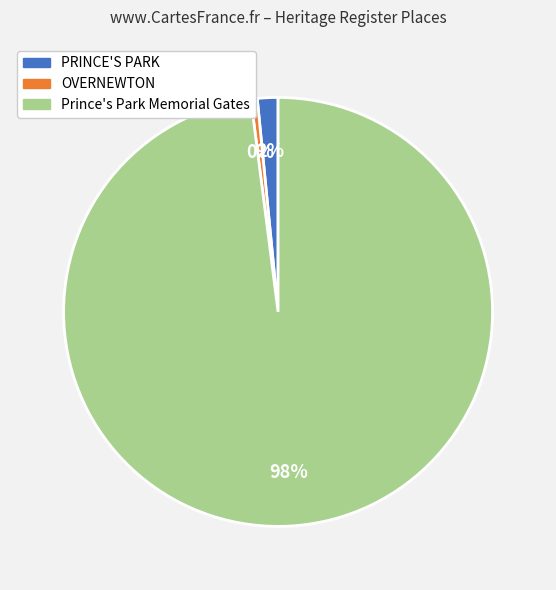

How many segments does this pie chart have?

3